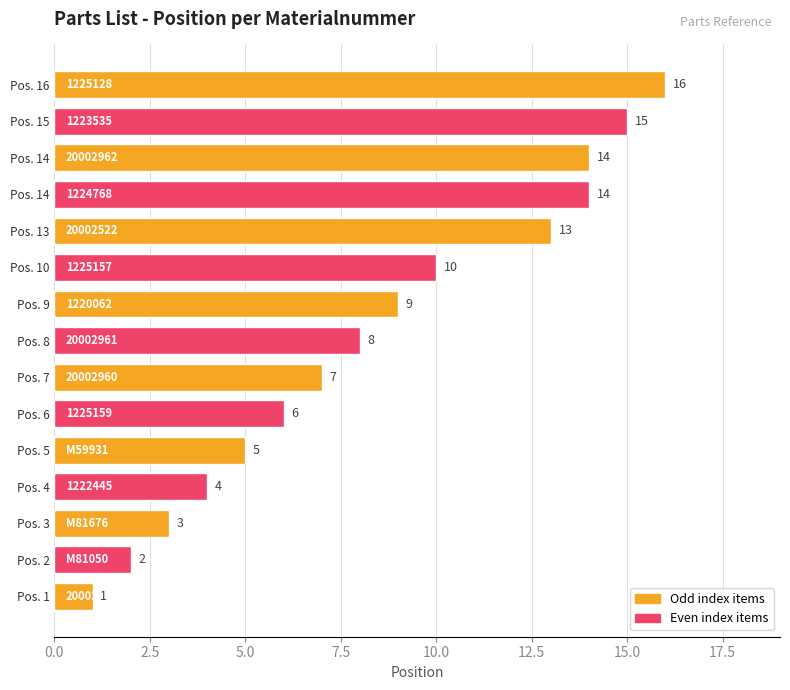

Are the bars horizontal?

Yes